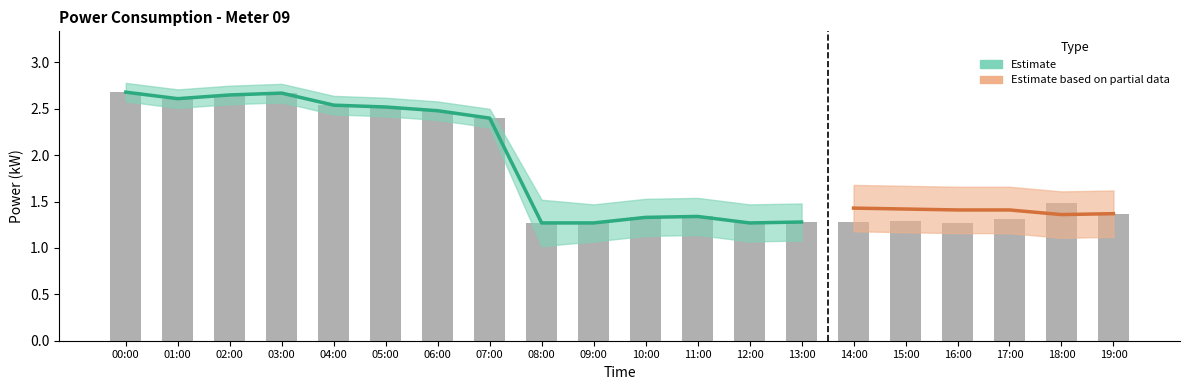

What position from the right is 19:00?

1